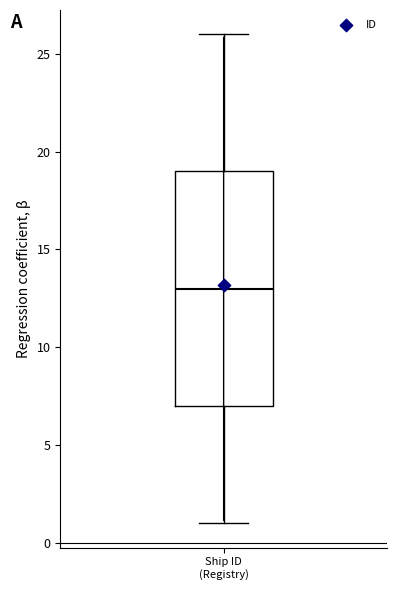

Transcribe this box plot: give where the median line is, the range the box spans, and where the two whiskers end, as read against the y-axis. The values are not printed on the chart, so give them approximately, as read against the axis.

median 13, box 7 to 19, whiskers 1 to 26